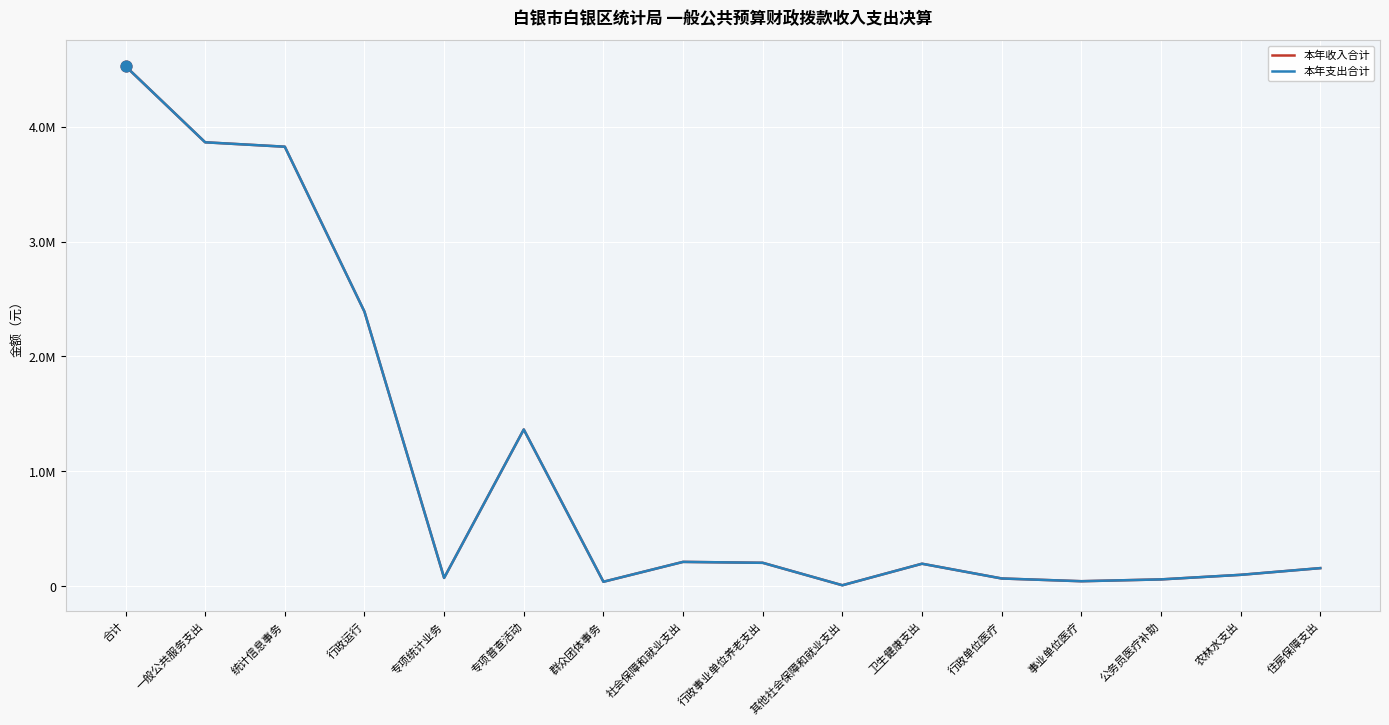

What are all the series names shown in the legend?

本年收入合计, 本年支出合计